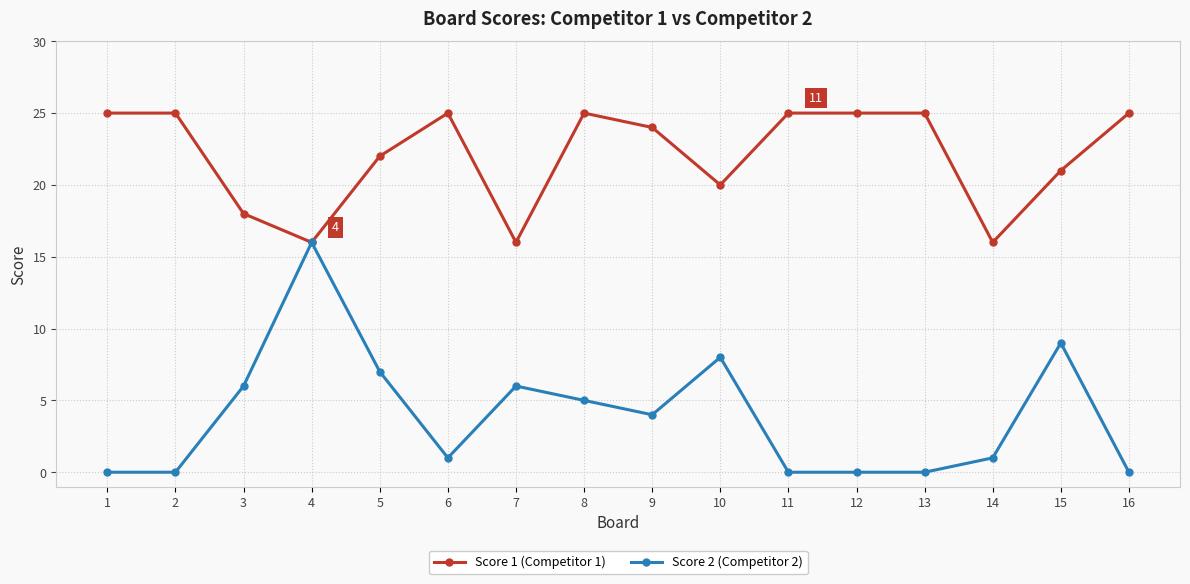

True or false: Score 1 (Competitor 1) has more than 1 points higher than both neighbors.

True